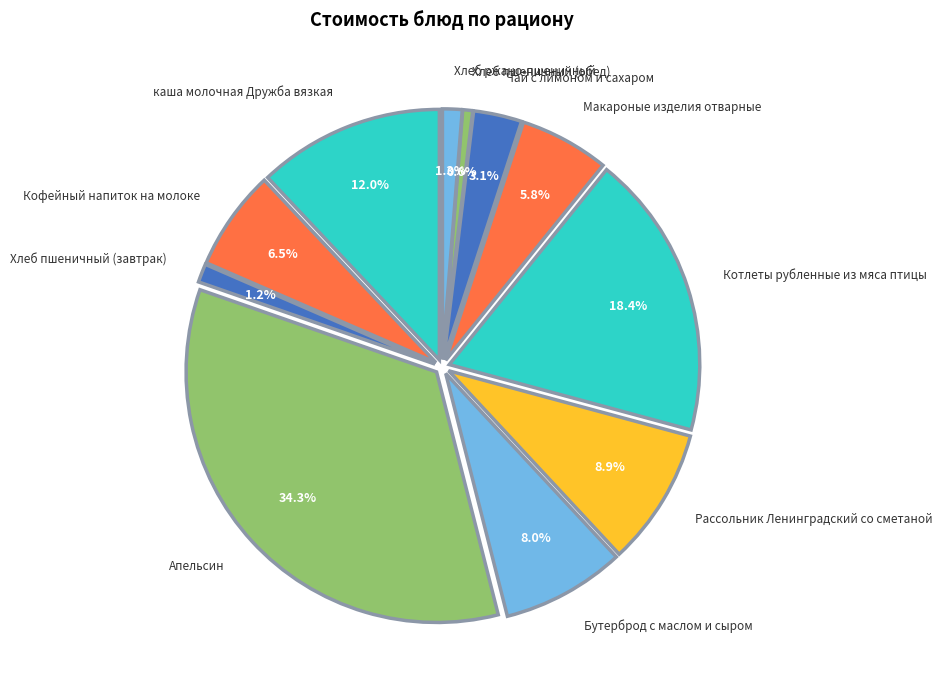

How many segments does this pie chart have?

11